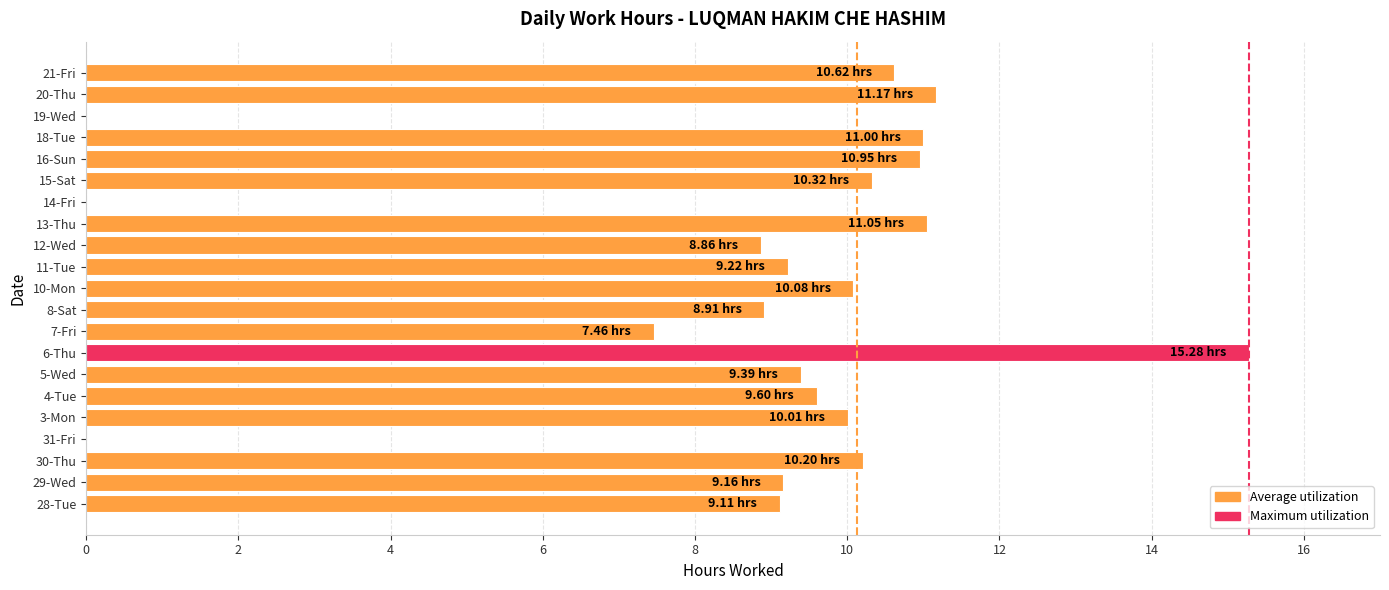

What is the greatest value displayed?

15.3